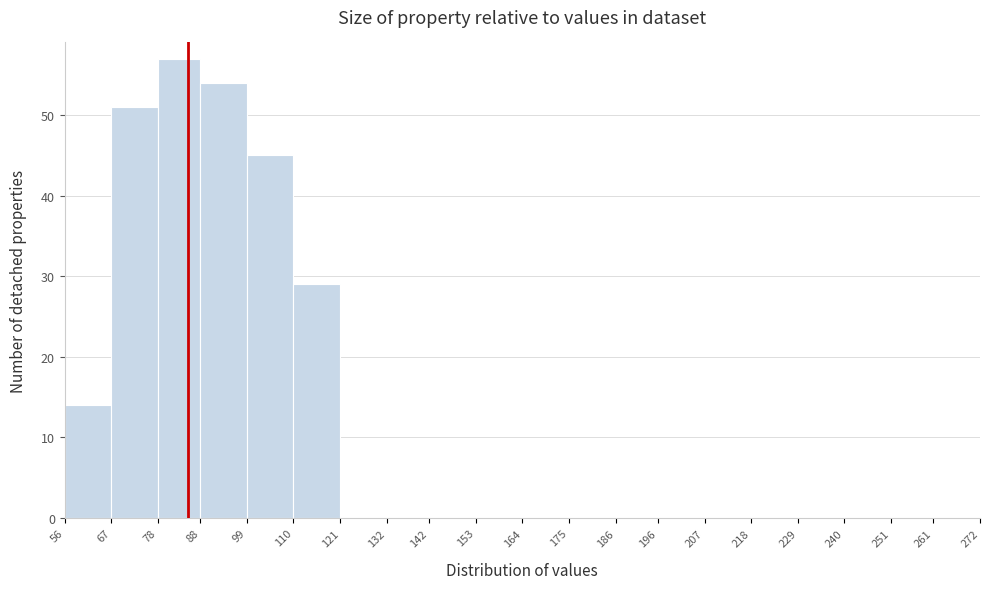

What is the height of the bar covering 67 to 78 on the x-axis? The values are not printed on the chart, so give them approximately, as read against the axis.

51